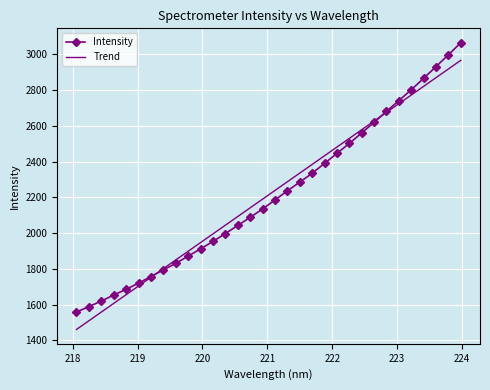

List the series in order of their peak value, lowest first.

Trend, Intensity